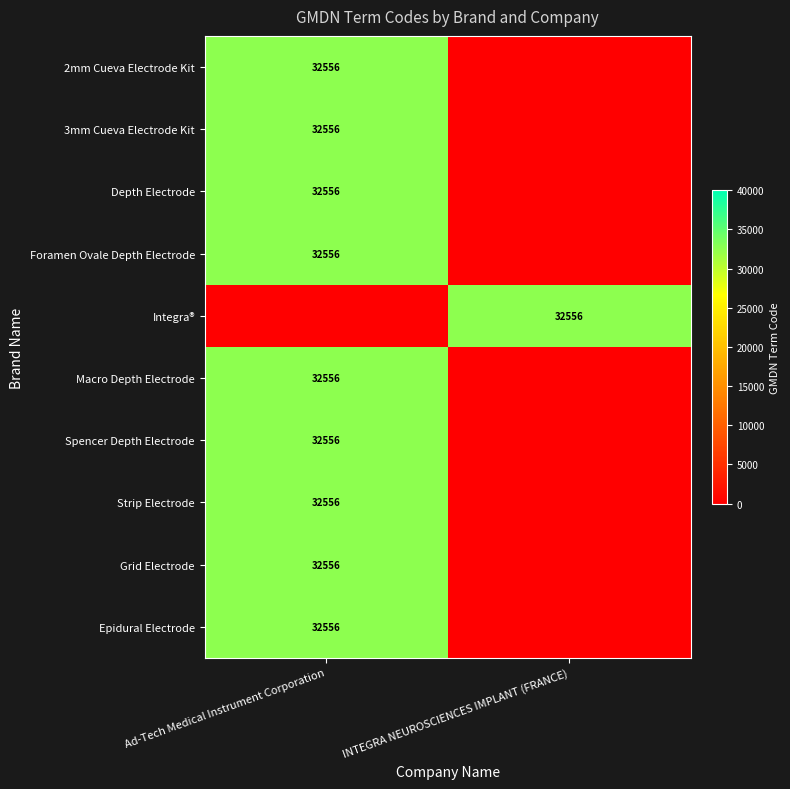

The Macro Depth Electrode series shows 44659 at Ad-Tech Medical Instrument Corporation. True or false?

False